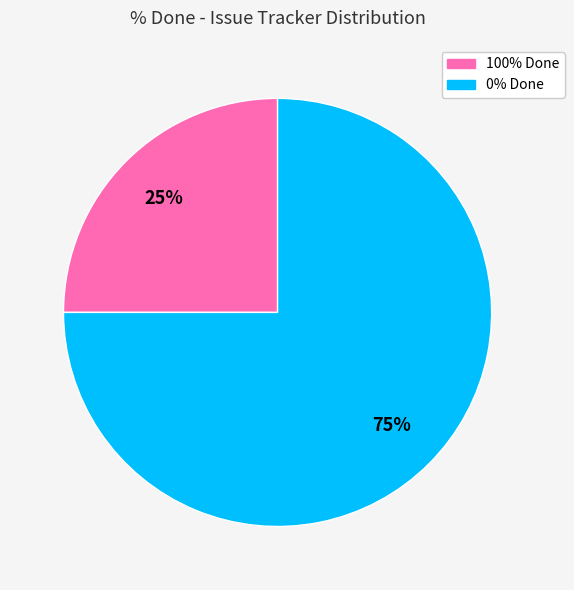

How many slices are in this pie chart?

2